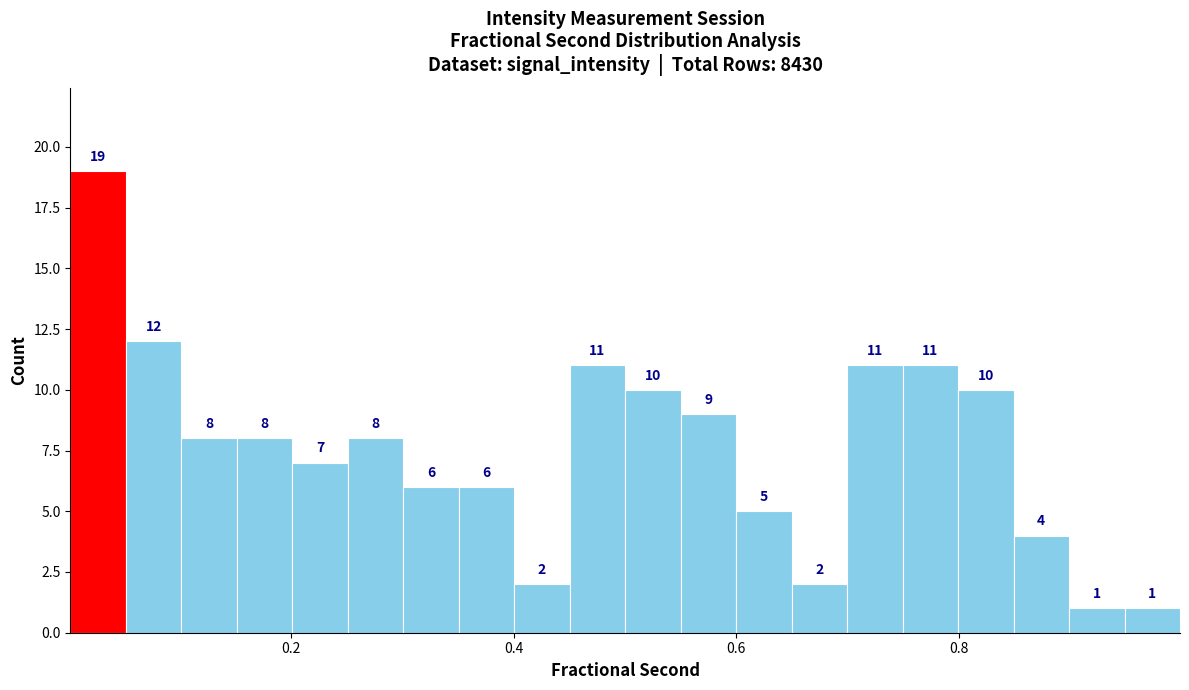

Around what value on the x-axis is the tallest bar? Give the approximate position of its centre, as read against the axis.

0.02